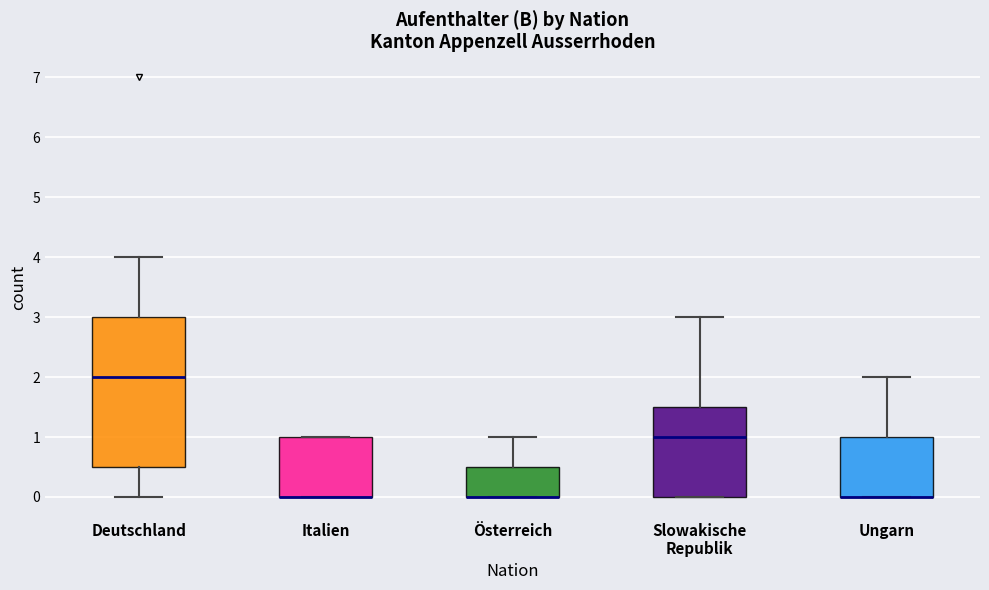

Reading left to right, read every box against the y-axis: the position of its median line, the range the box covers, and the ends of its whiskers. The values are not printed on the chart, so give them approximately, as read against the axis.

Deutschland: median 2.0, box 0.5 to 3.0, whiskers 0.0 to 4.0
Italien: median 0.0 (drawn on the box's lower edge), box 0.0 to 1.0, whiskers 0.0 to 1.0
Österreich: median 0.0 (drawn on the box's lower edge), box 0.0 to 0.5, whiskers 0.0 to 1.0
Slowakische Republik: median 1.0, box 0.0 to 1.5, whiskers 0.0 to 3.0
Ungarn: median 0.0 (drawn on the box's lower edge), box 0.0 to 1.0, whiskers 0.0 to 2.0